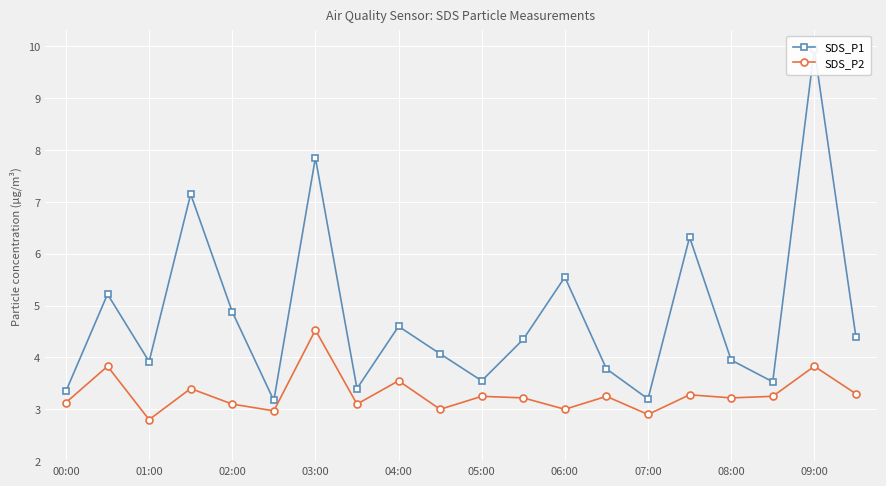

True or false: SDS_P2 has more than 1 interior local peaks.

True